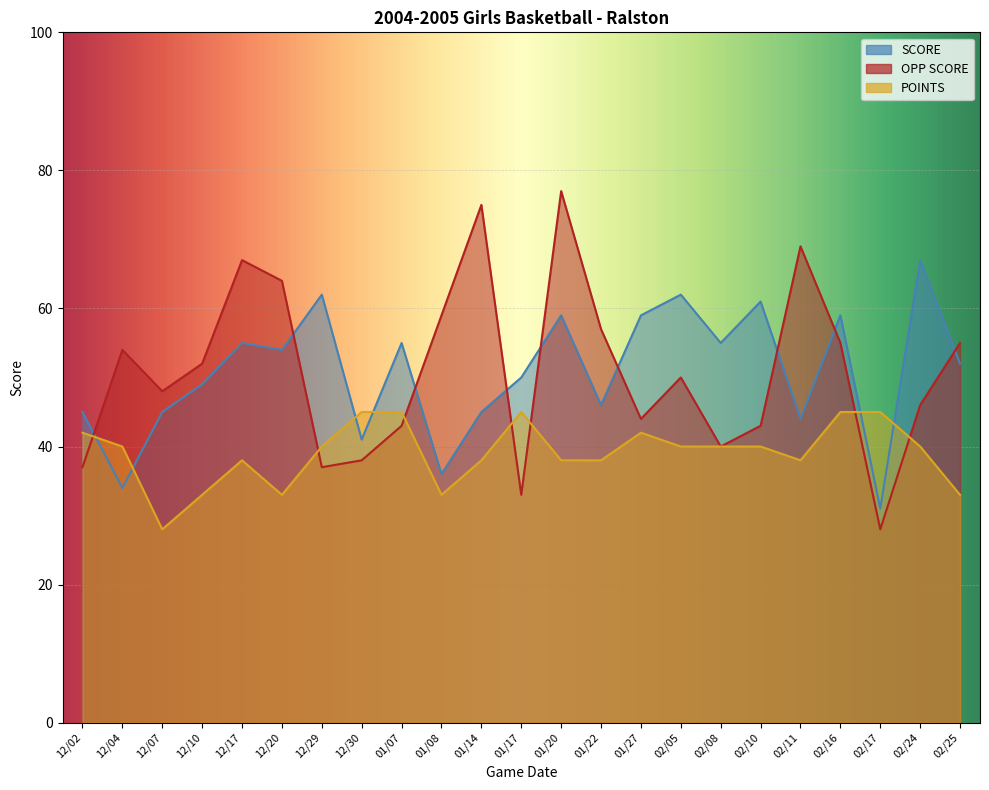

How many times do POINTS and SCORE cross each other?

6